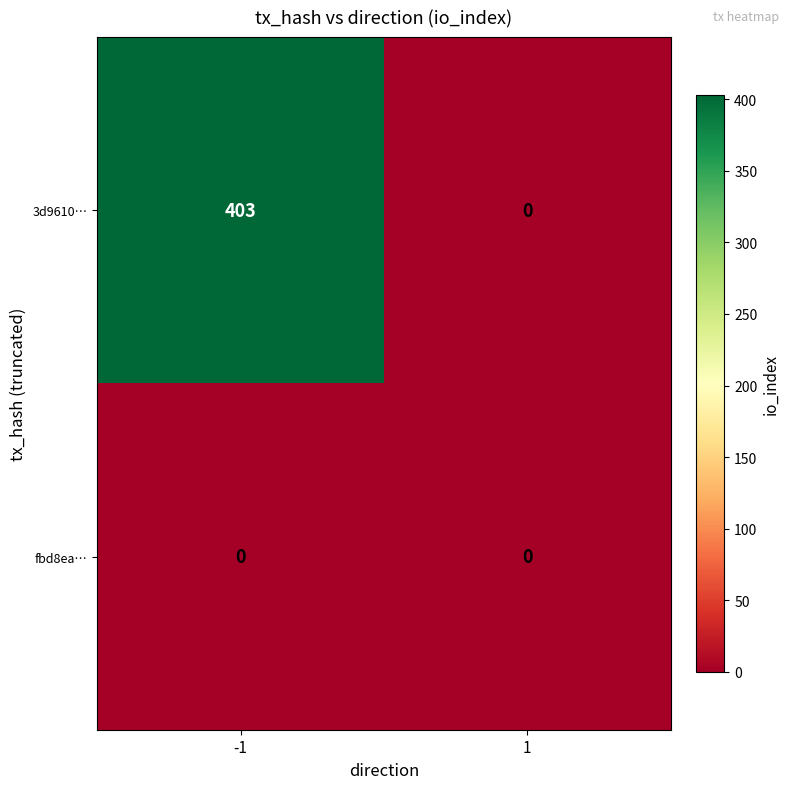

True or false: 3d9610… has a value of 704 at -1.

False